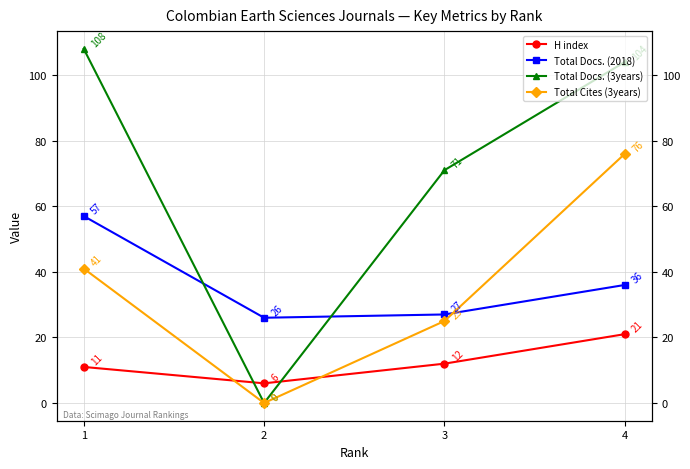

What is the difference between the Total Cites (3years) values at 4 and 3?

51